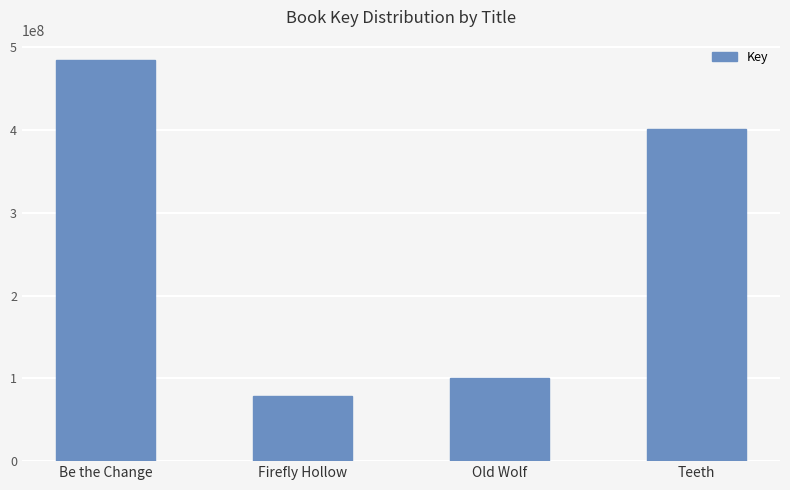

Approximately how many times larger is the value at Firefly Hollow compared to Be the Change?

0.2